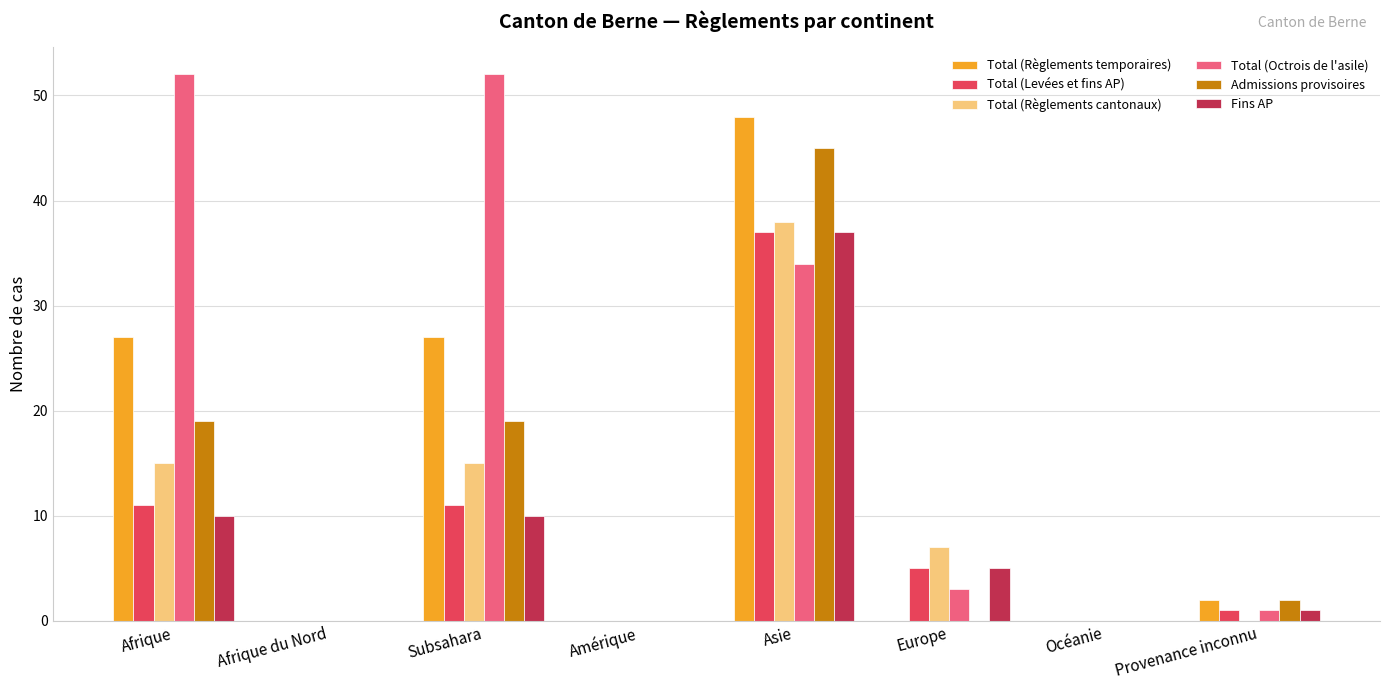

What is the total value across all series at Europe?

20